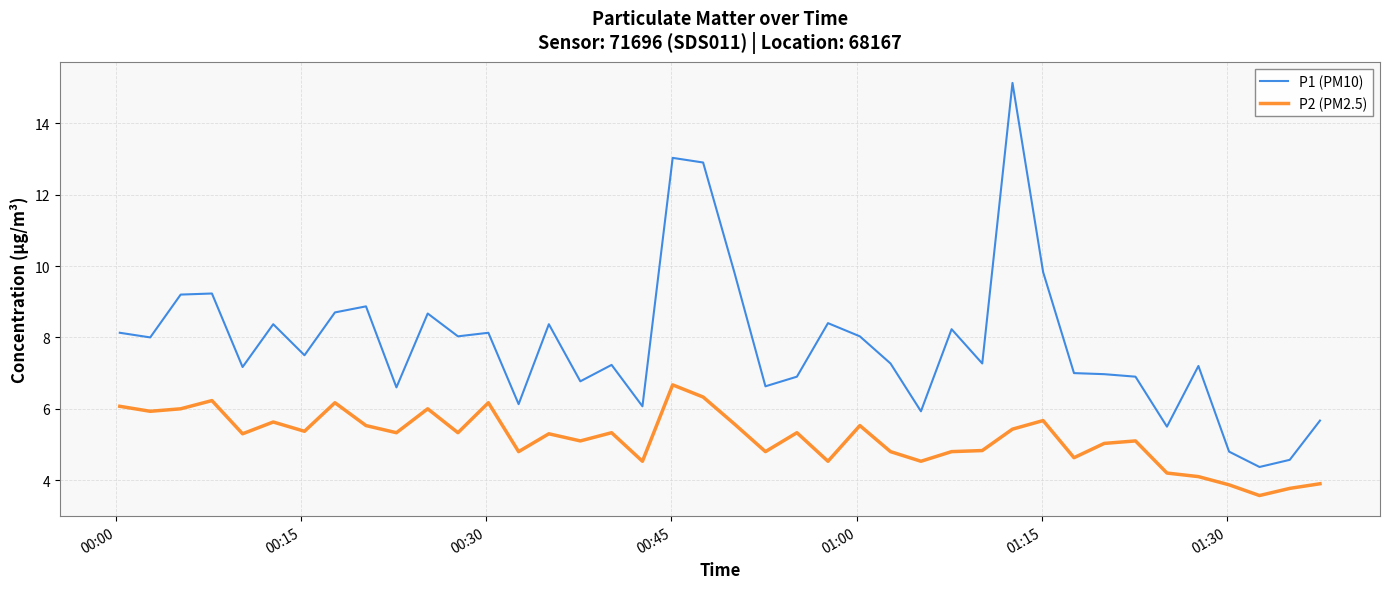

True or false: P2 (PM2.5) and P1 (PM10) intersect in this chart.

False